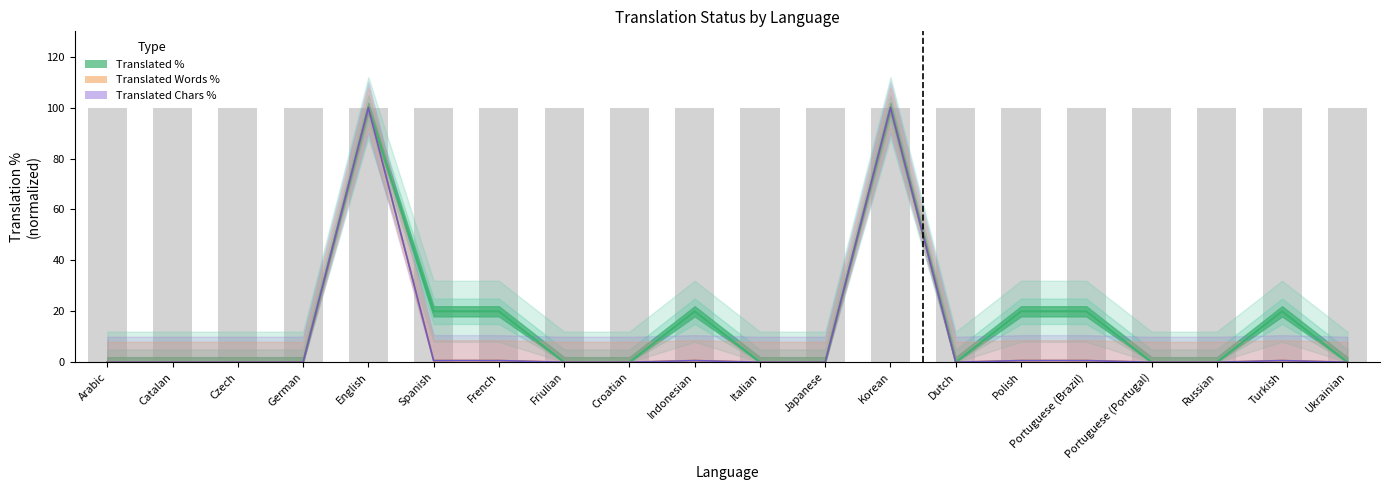

At which category is the sum across all series the highest?

English